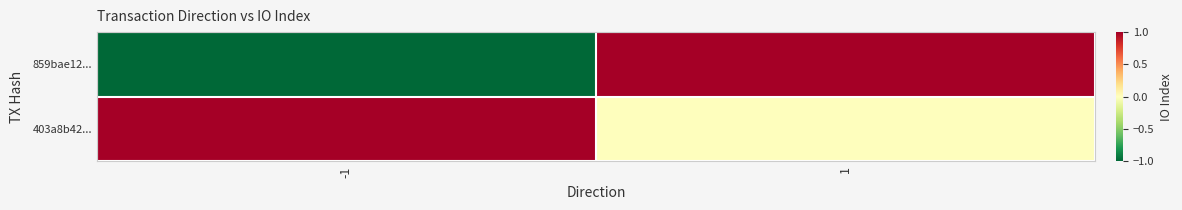

At 1, list the series in order from largest to smallest.

859bae12..., 403a8b42...